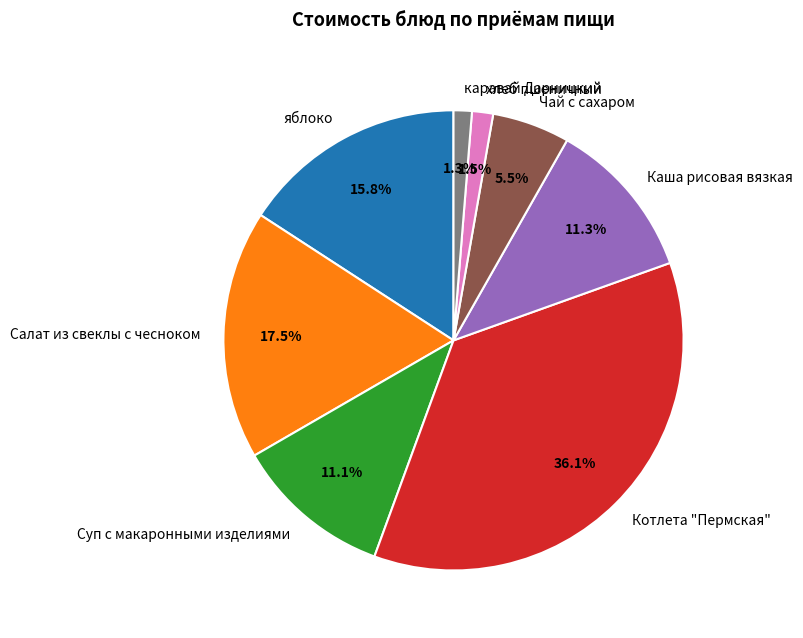

The Каша рисовая вязкая slice represents 6% of the pie. True or false?

False